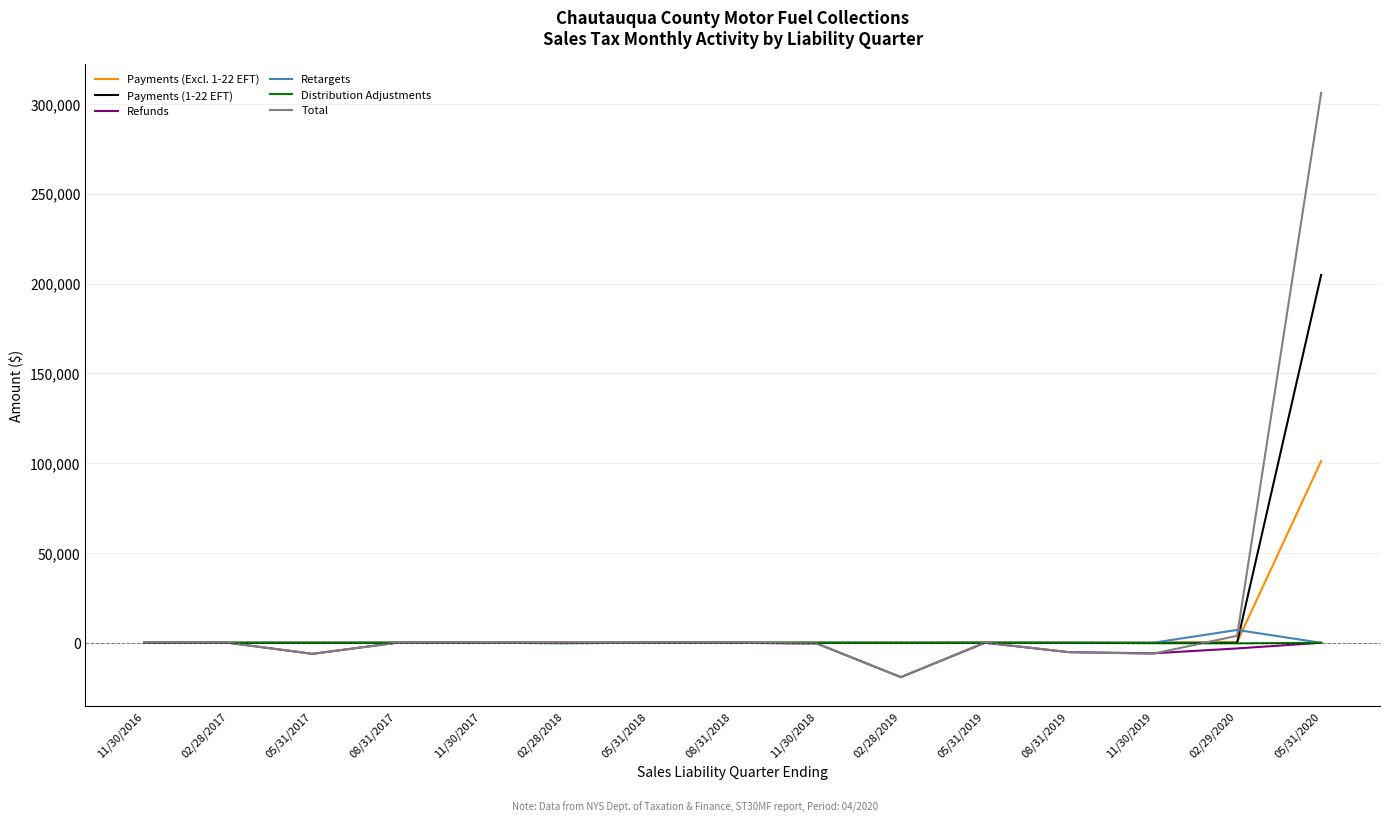

Is this an area chart (filled region under the line)?

No